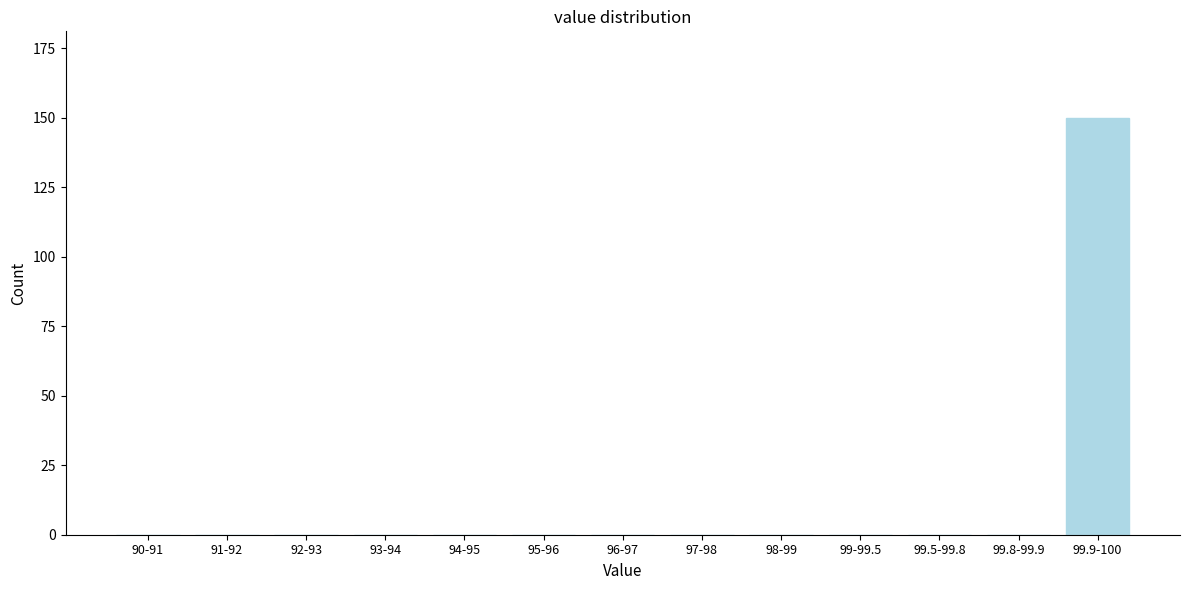

What is the sum of all values?

150